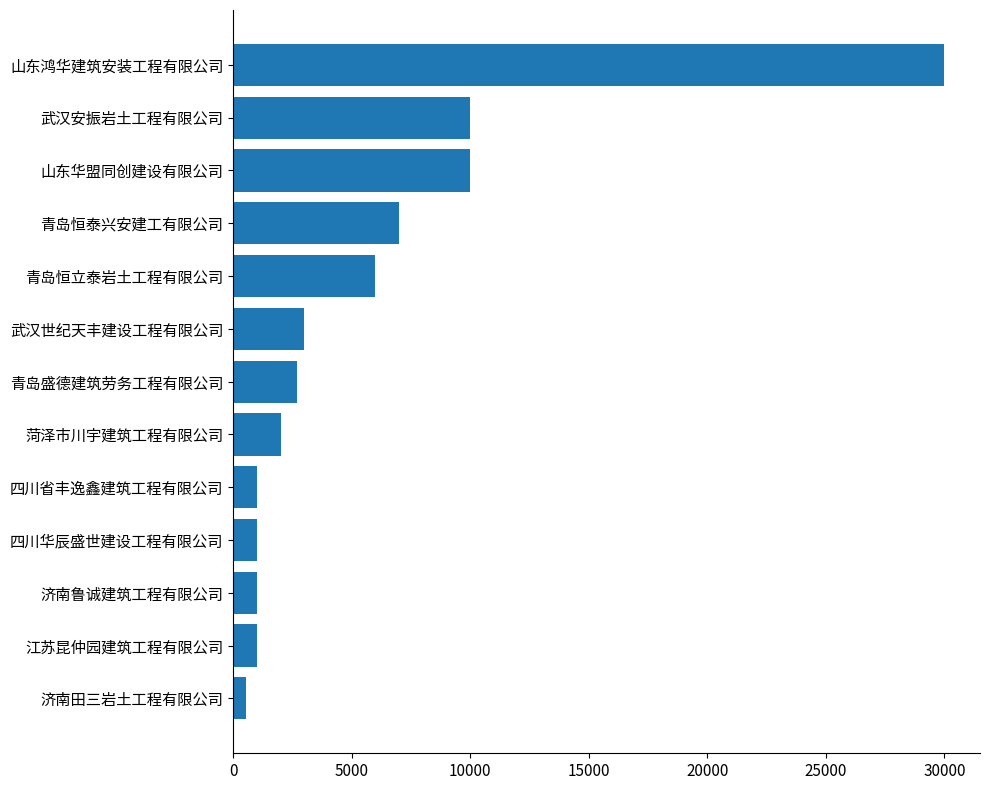

How many categories are shown in the chart?

13